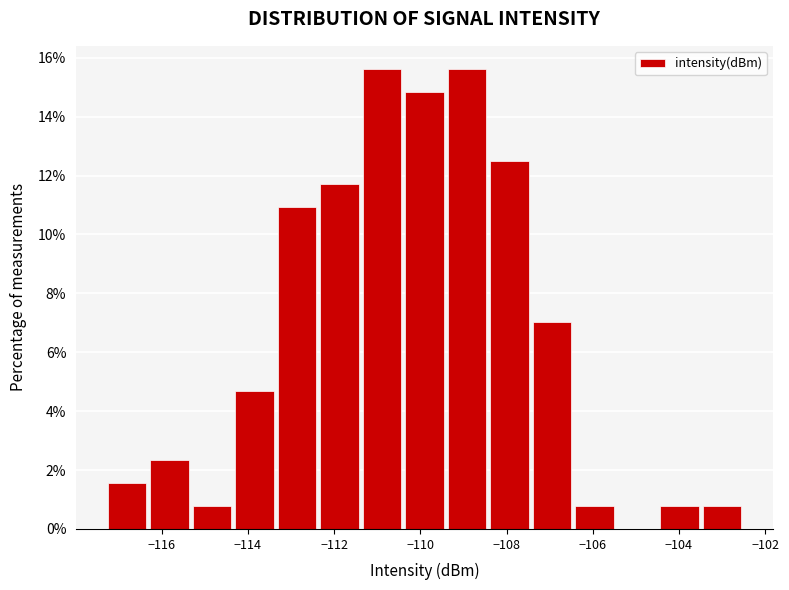

What is the height of the bar covering -117.2 to -116.2 on the x-axis? Neither the bar edges nor the heights are printed on the chart, so give them approximately, as read against the axes.

1.6